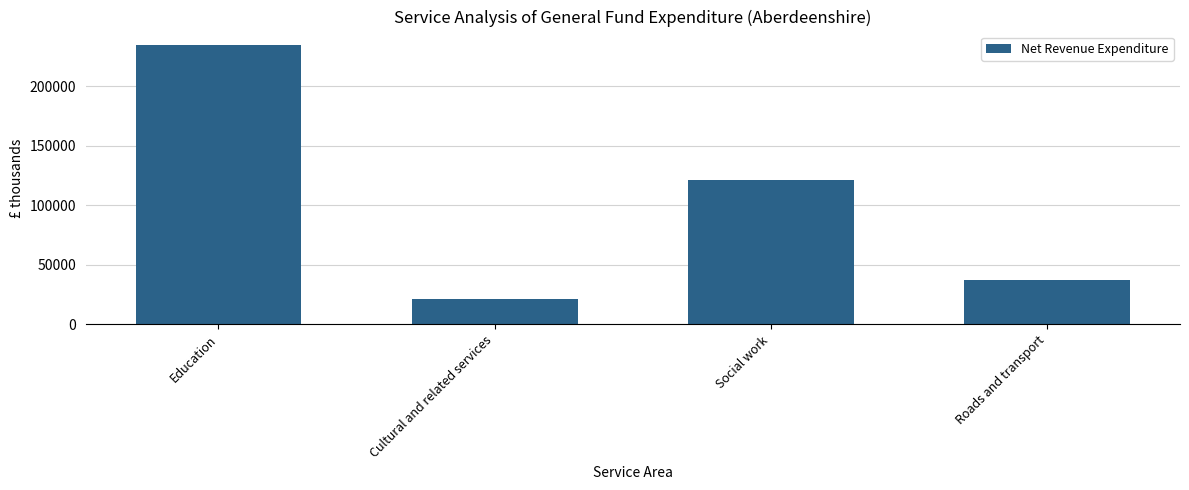

List the labels in order of value, largest first.

Education, Social work, Roads and transport, Cultural and related services